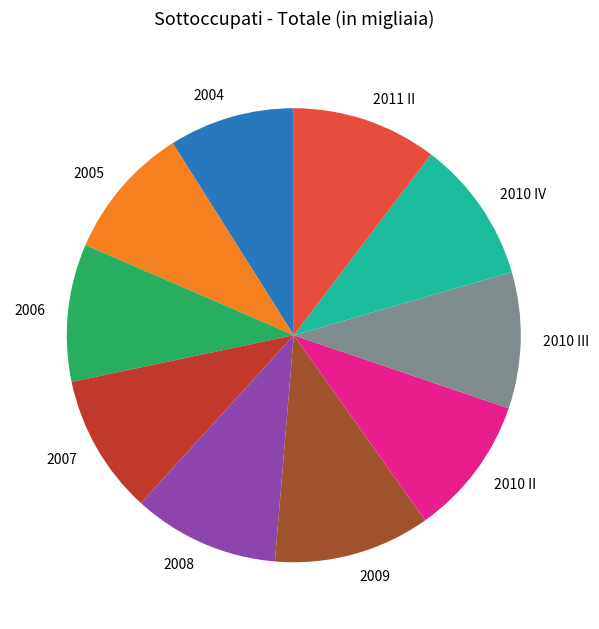

How many slices are in this pie chart?

10